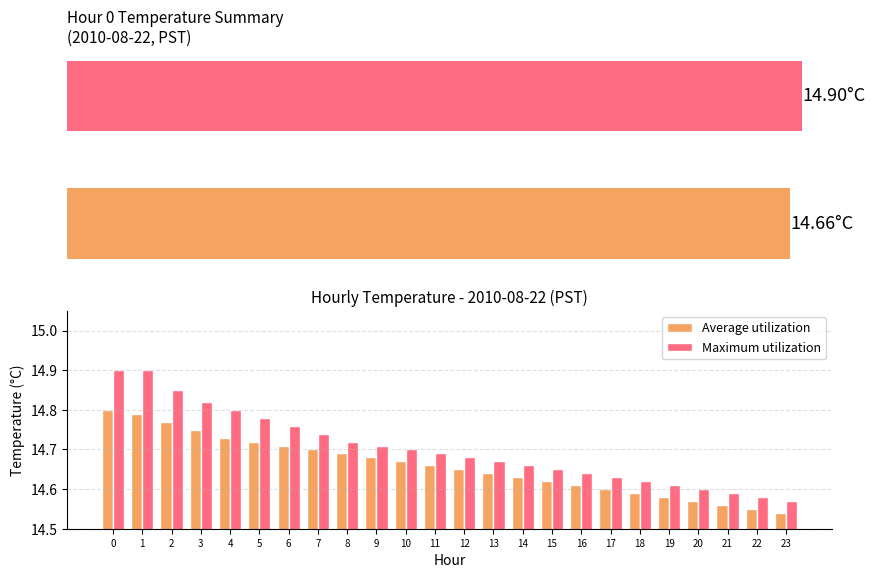

How many categories are shown in the chart?

24